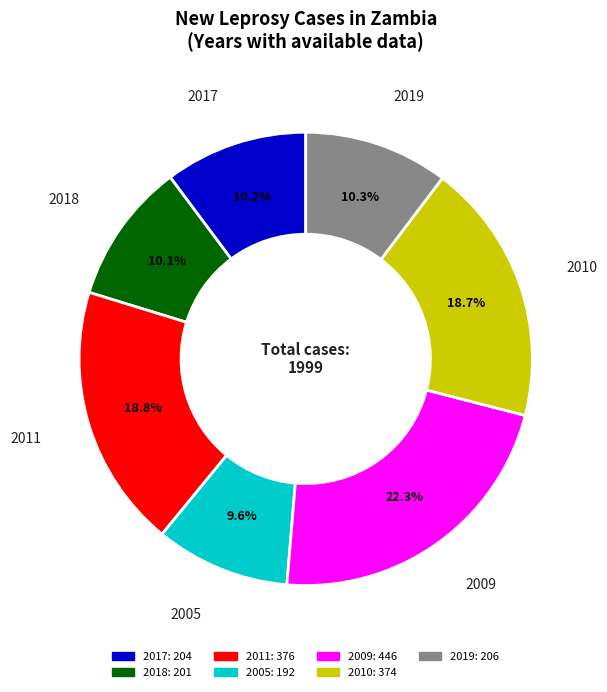

What percentage is the 2009 slice, to the nearest percent?

22%